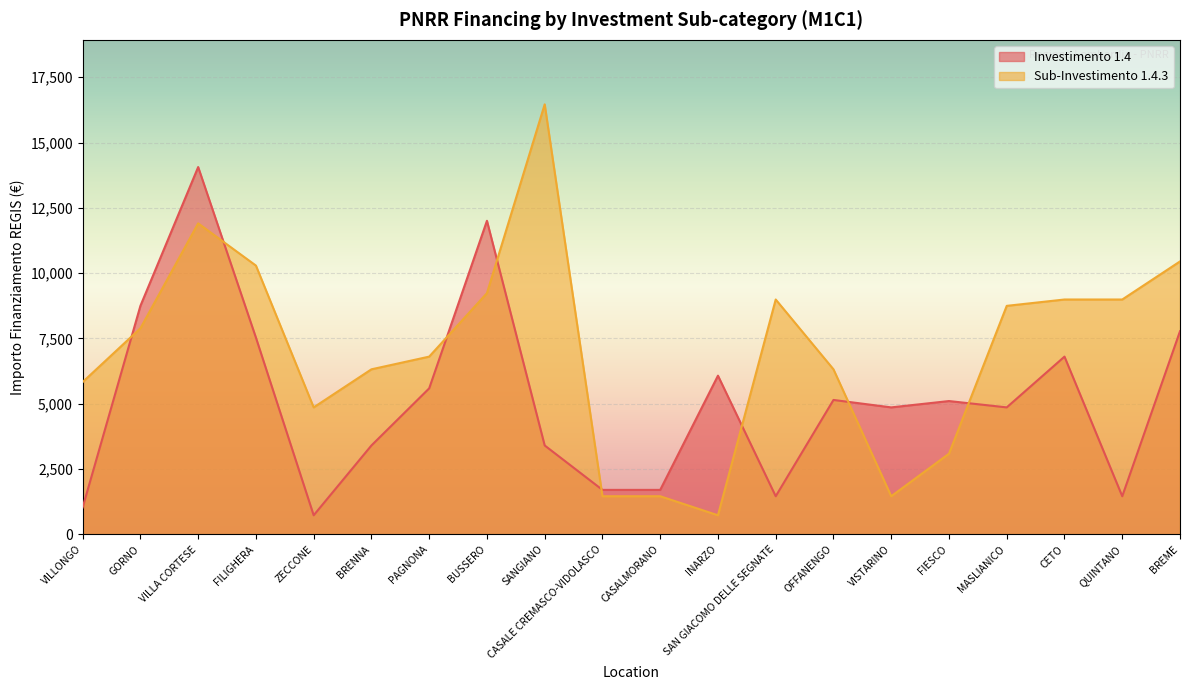

List the series in order of their peak value, lowest first.

Investimento 1.4, Sub-Investimento 1.4.3